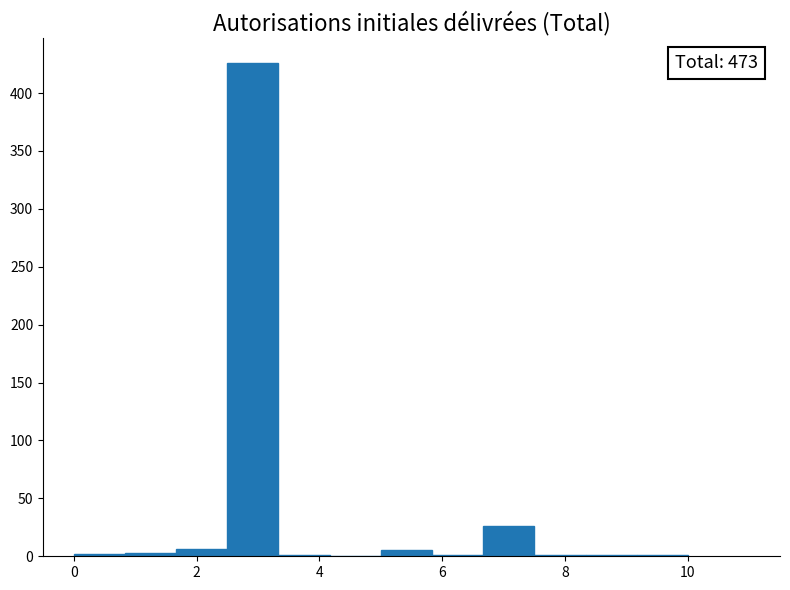

Which range on the x-axis has the tallest bar?

2.6 to 3.4